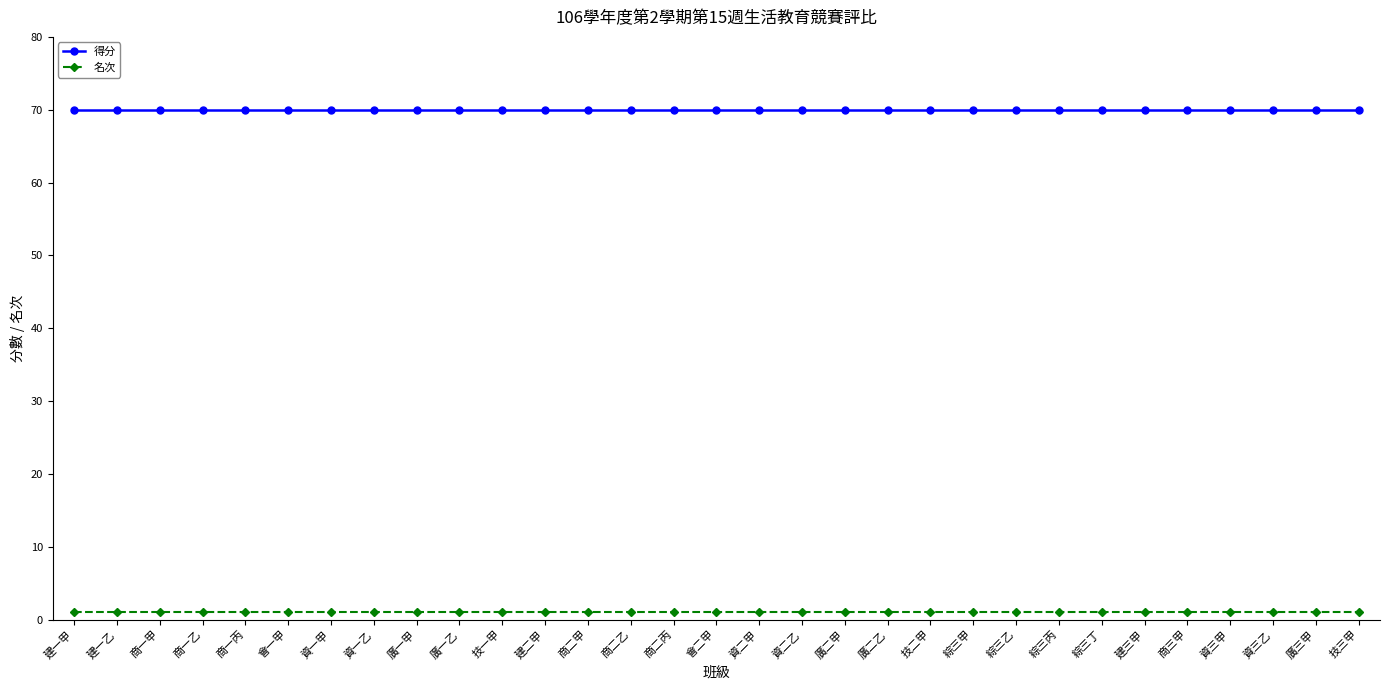

What is the average value of the 得分 series?

70